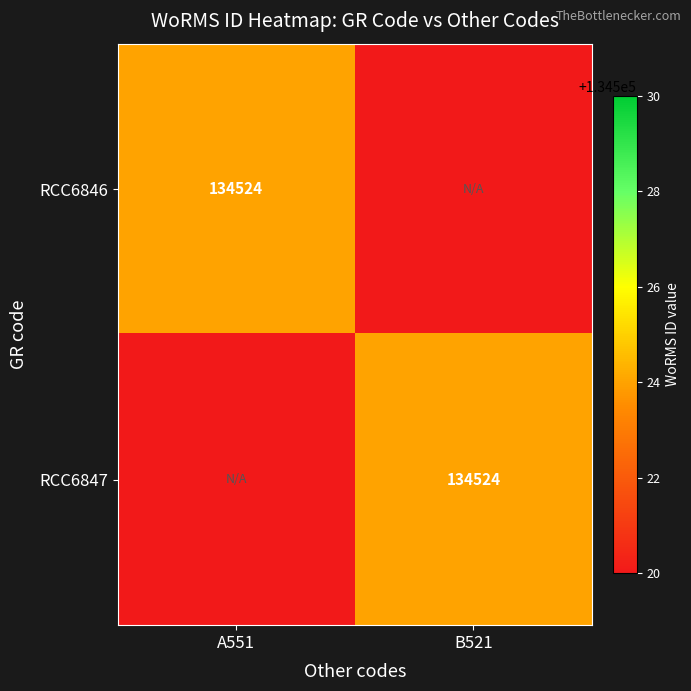

Is it true that RCC6847 equals 134524 at B521?

True